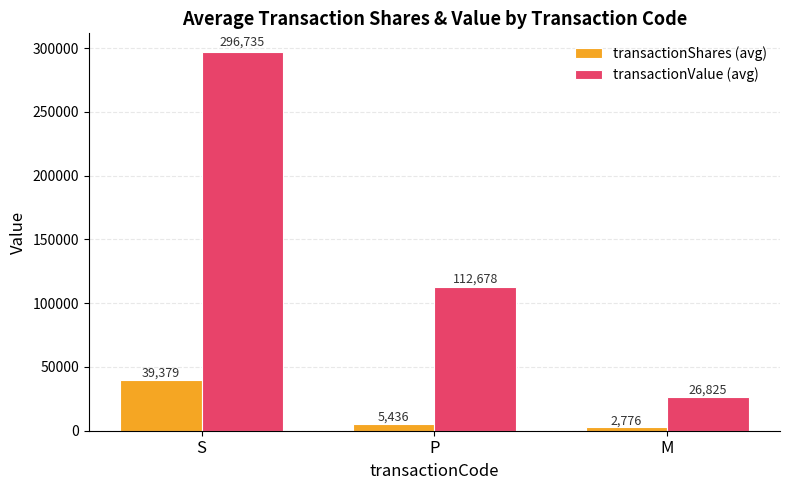

Which series has the largest total across all categories?

transactionValue (avg)